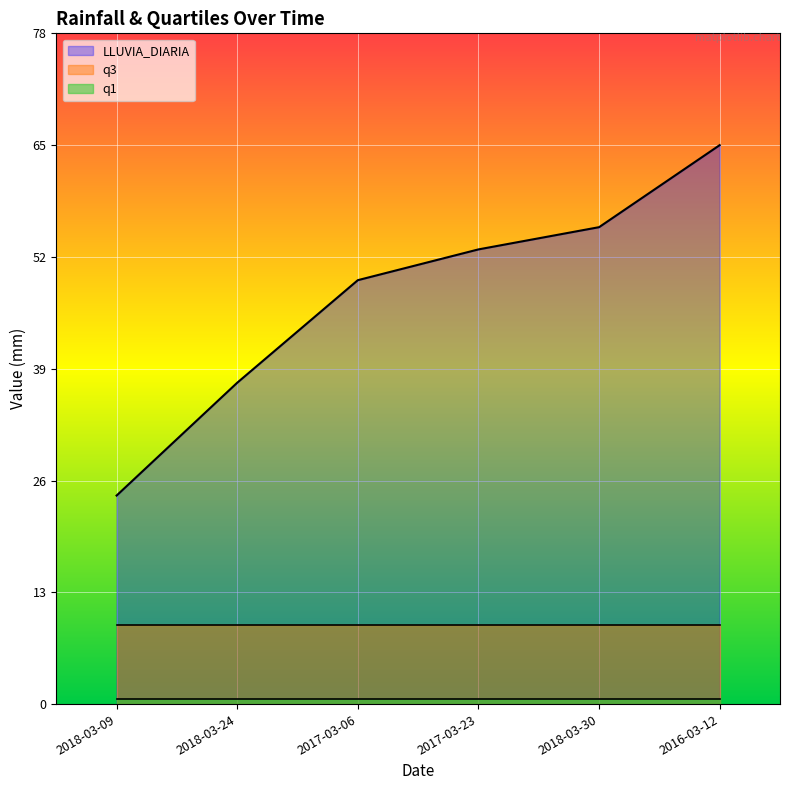

Which category has the lowest value across all series?

2018-03-09